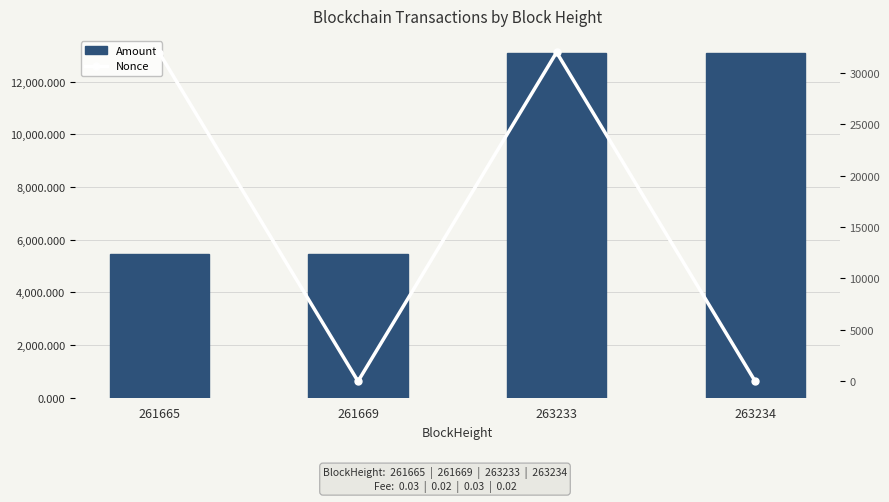

Read the Amount value at 263234.

13083.6